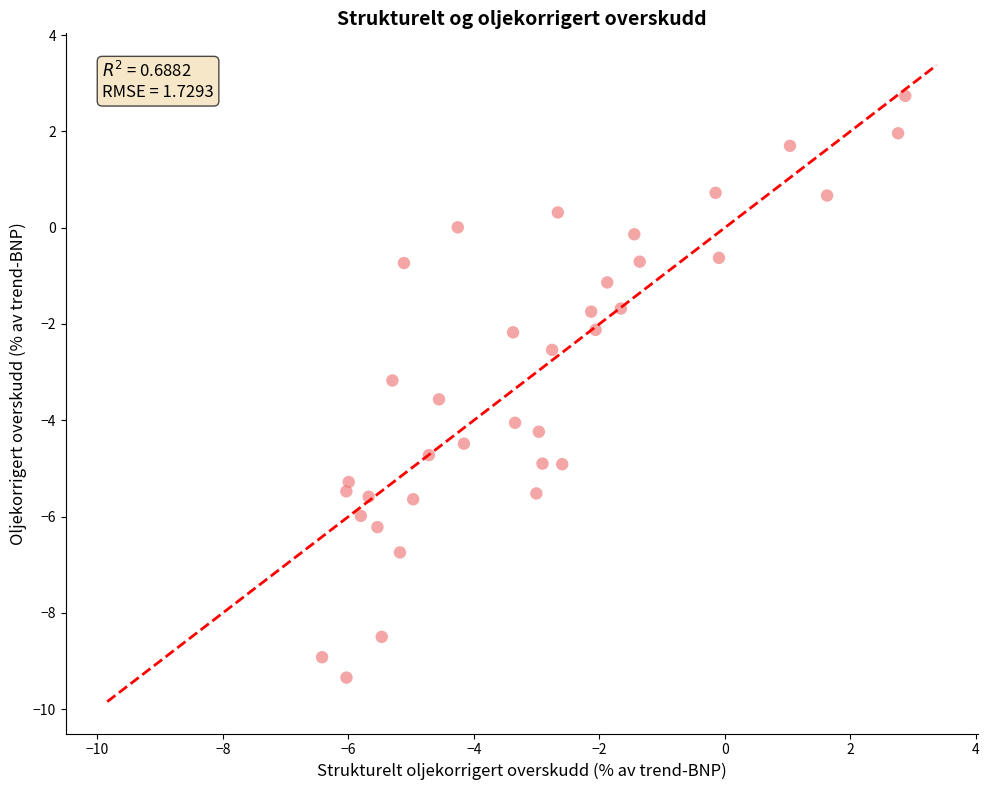

What is the range of X values (max minus min)?

9.3